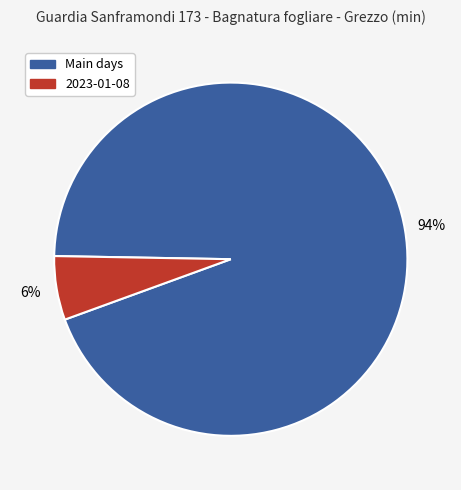

To the nearest percent, what is the difference between the largest and smallest slice percentages?

88%